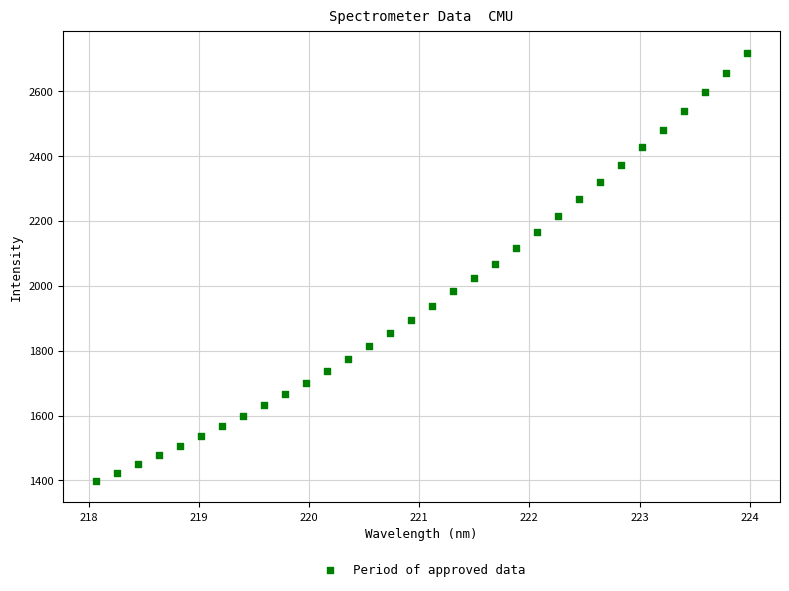

What is the range of X values (max minus min)?

5.9